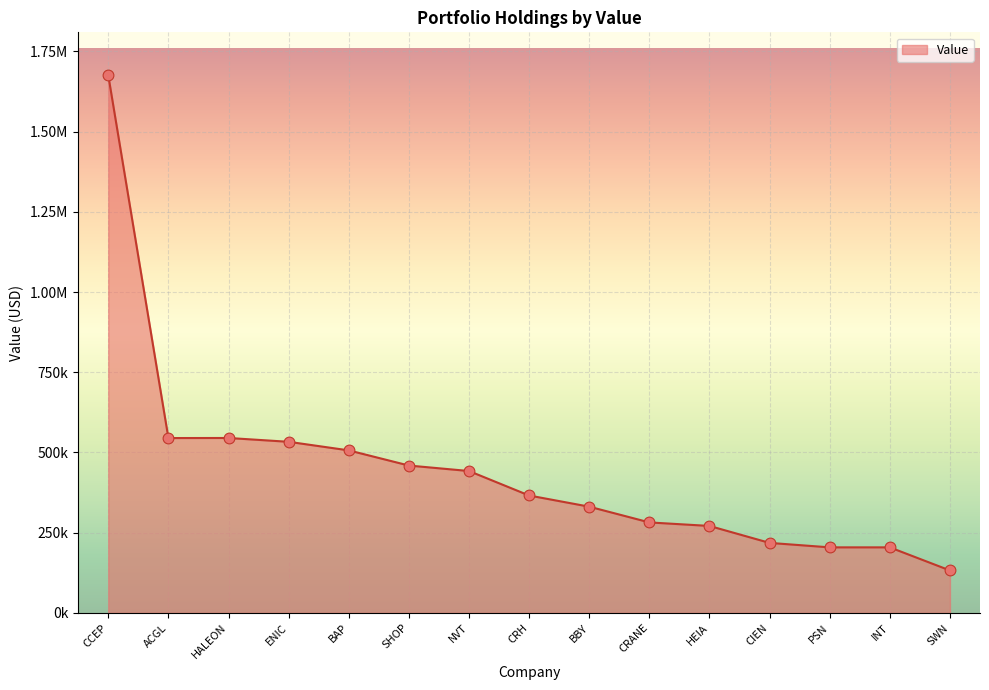

Which has a higher value, CRH or HALEON?

HALEON